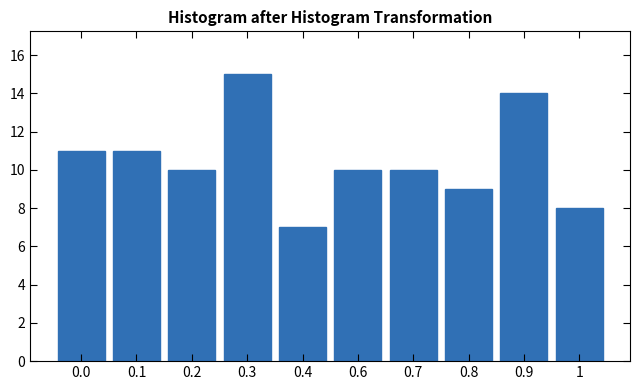

Reading left to right, transcribe all the data shown in this chart.

11	11	10	15	7	10	10	9	14	8